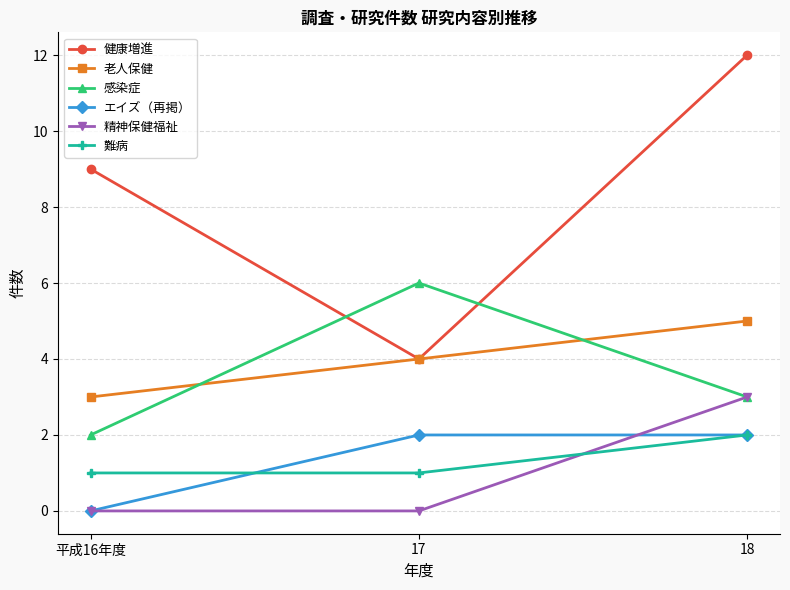

What is the difference between the highest and lowest values at 平成16年度?

9